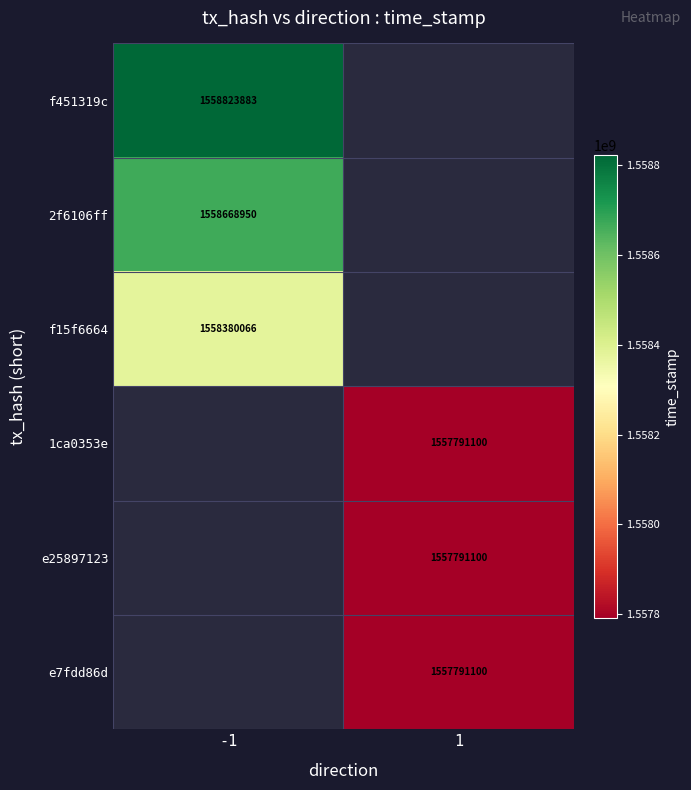

Which category has the highest value across all series?

-1